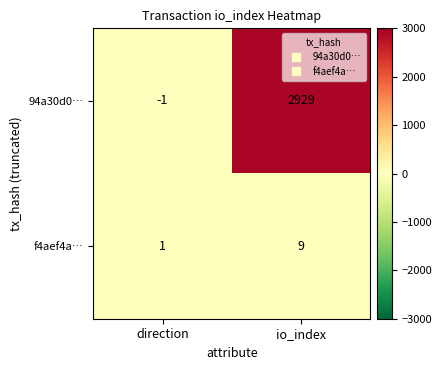

Rank the series by their average value, from lowest to highest.

f4aef4a…, 94a30d0…